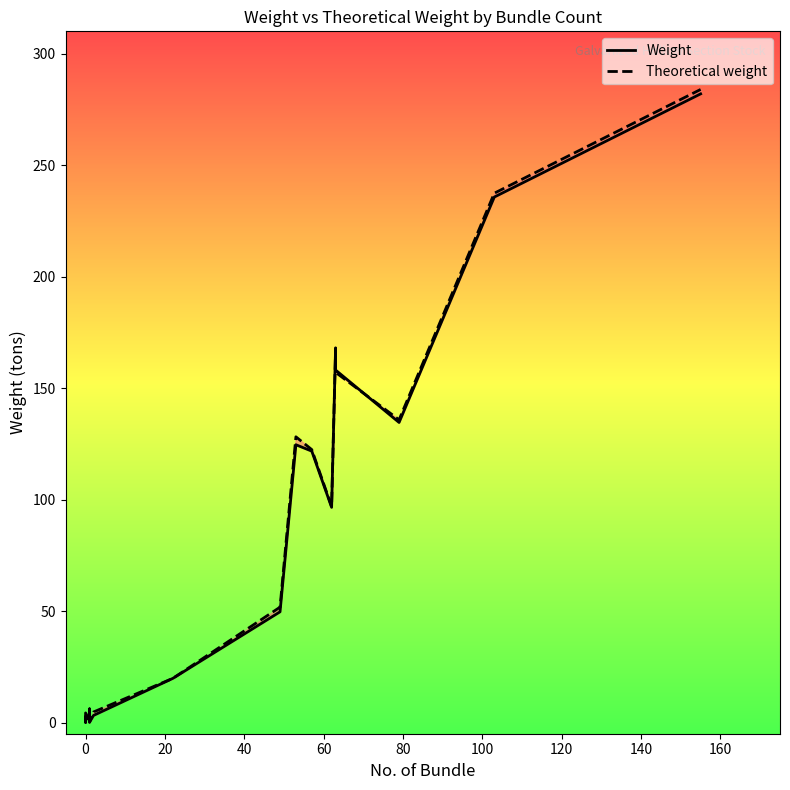

How many intersections are there between Weight and Theoretical weight?

6